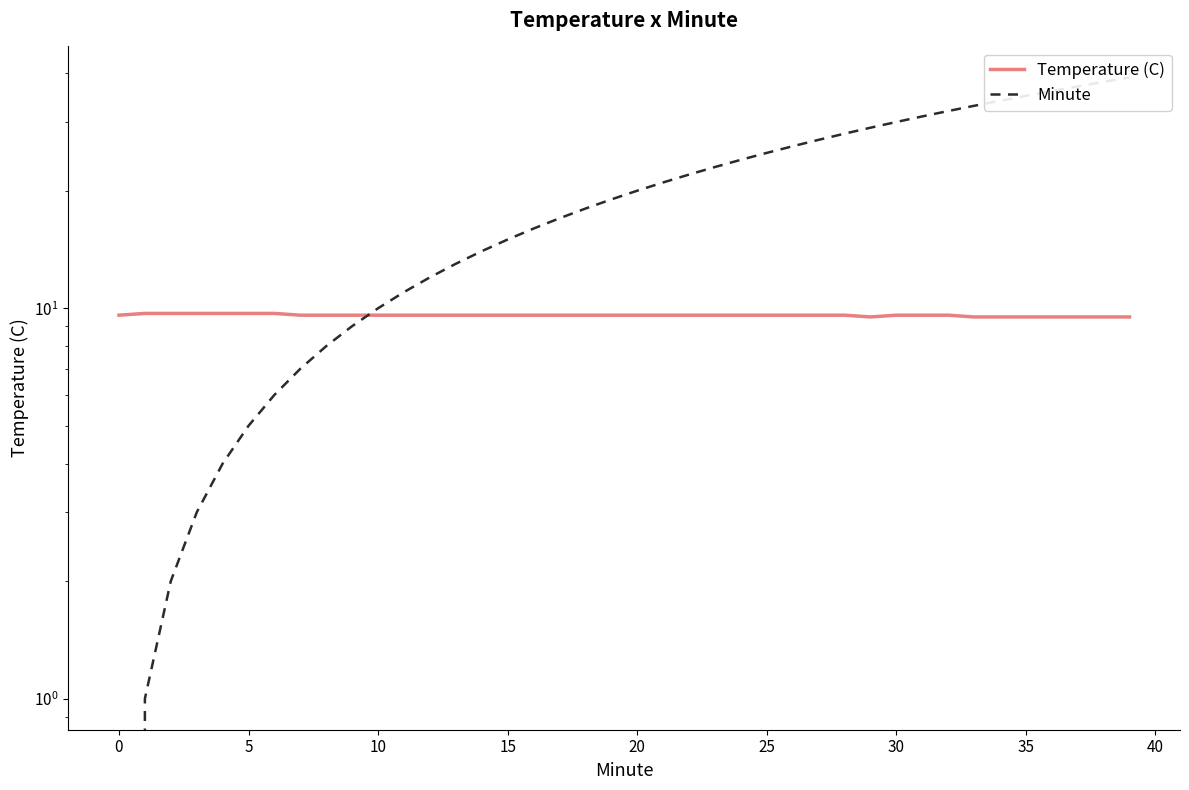

Does the chart have visible grid lines?

No